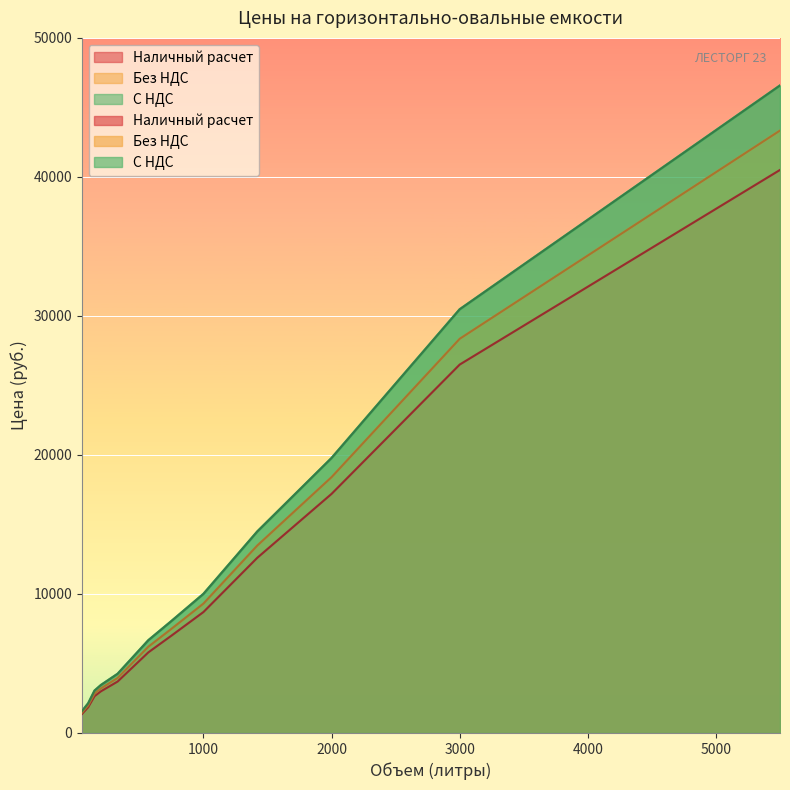

True or false: Без НДС has a value of 7490.0 at 750.

True